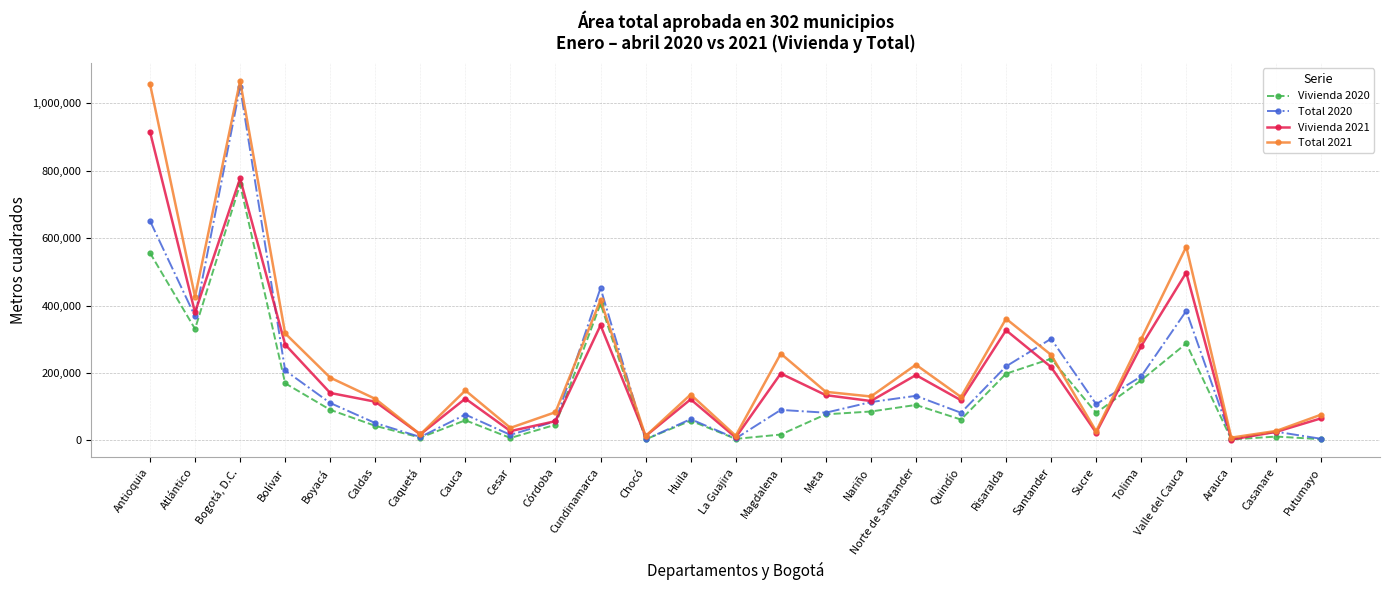

Between which two adjacent categories do Vivienda 2021 and Total 2020 first intersect?

Atlántico and Bogotá, D.C.